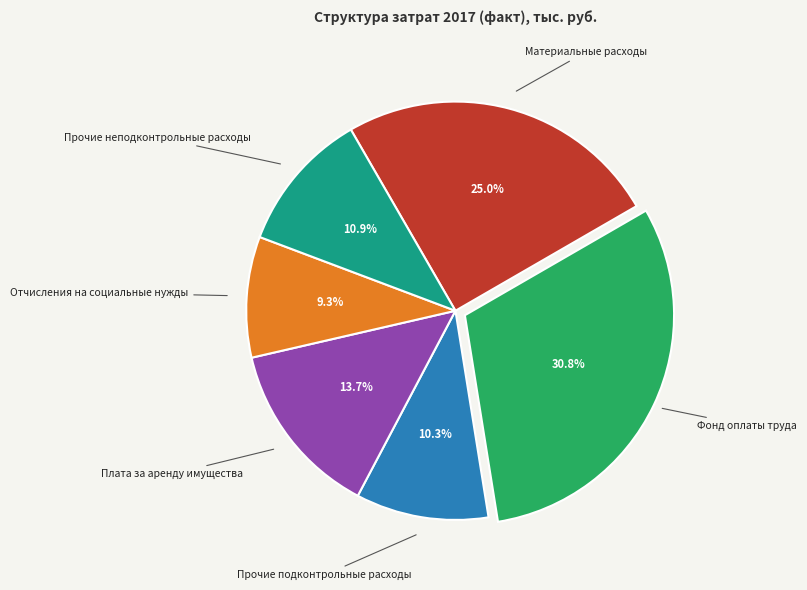

What is the largest slice in the pie chart?

Фонд оплаты труда